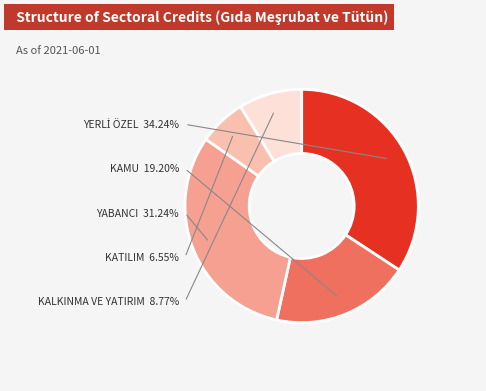

To the nearest percent, what percentage of the pie is YABANCI?

31%